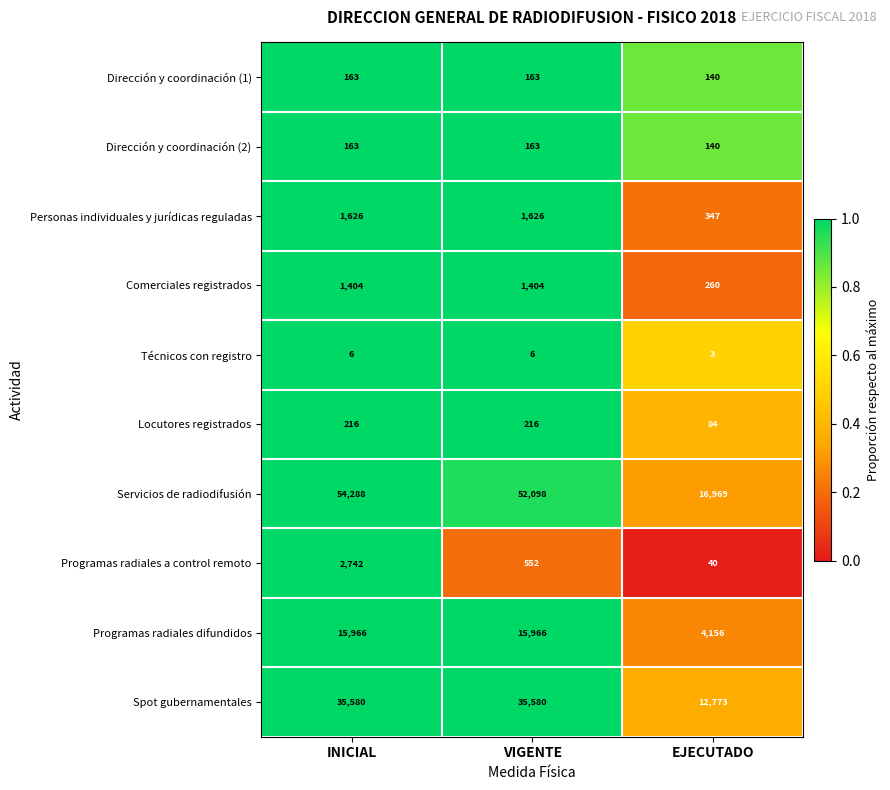

Is it true that Dirección y coordinación (2) equals 239 at EJECUTADO?

False